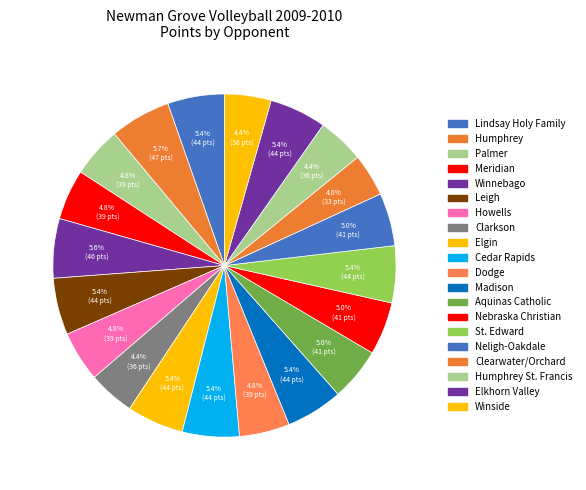

How many slices are in this pie chart?

20